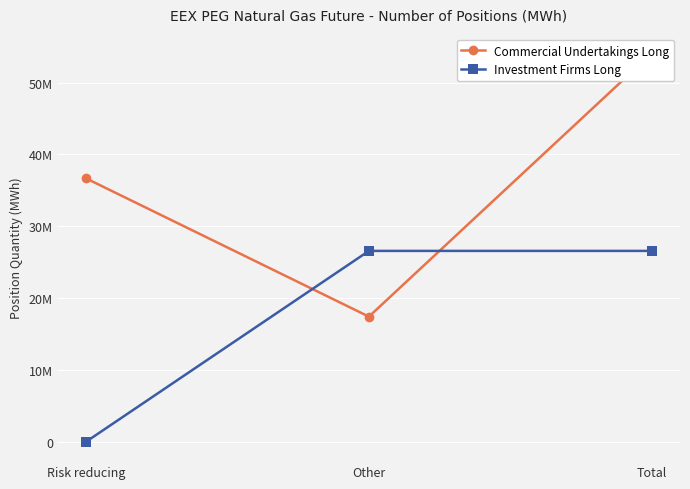

At Risk reducing, list the series in order from smallest to largest.

Investment Firms Long, Commercial Undertakings Long